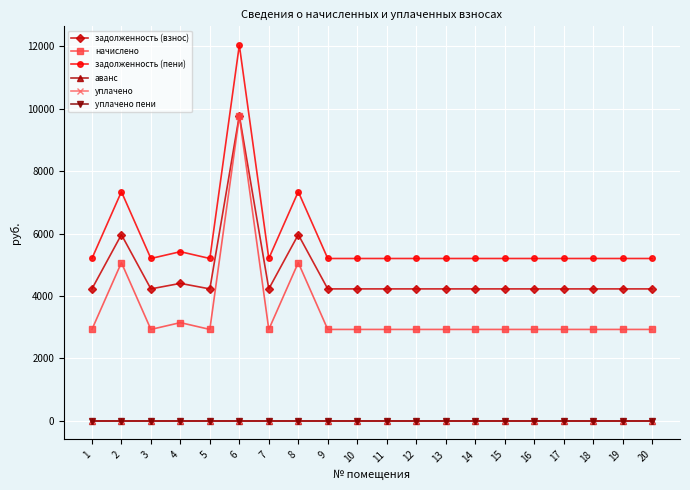

How many interior local peaks does the задолженность (взнос) series have?

4